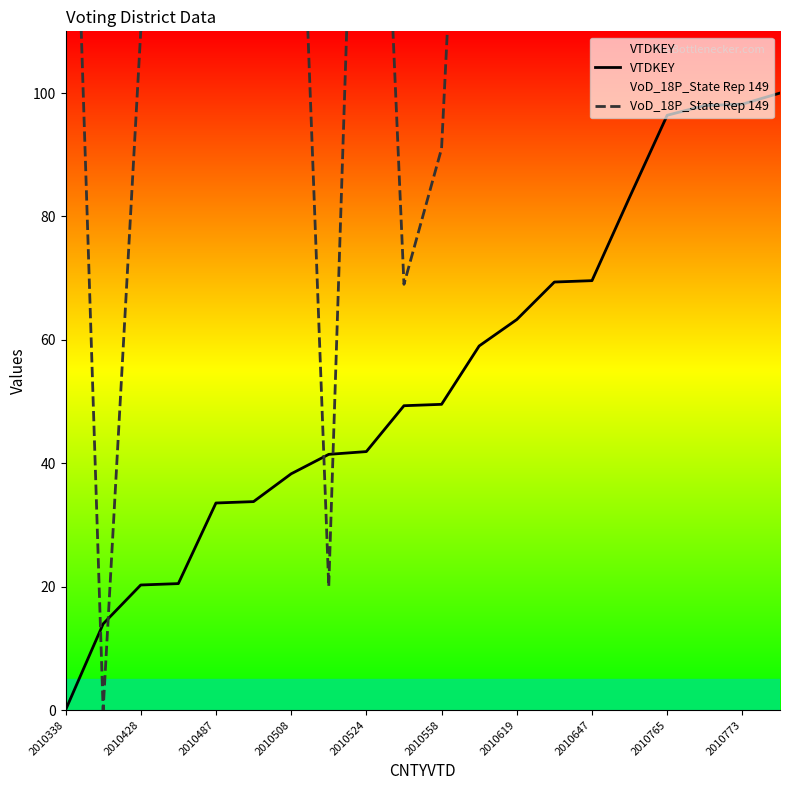

Which category has the lowest value in the VTDKEY series?

2010338